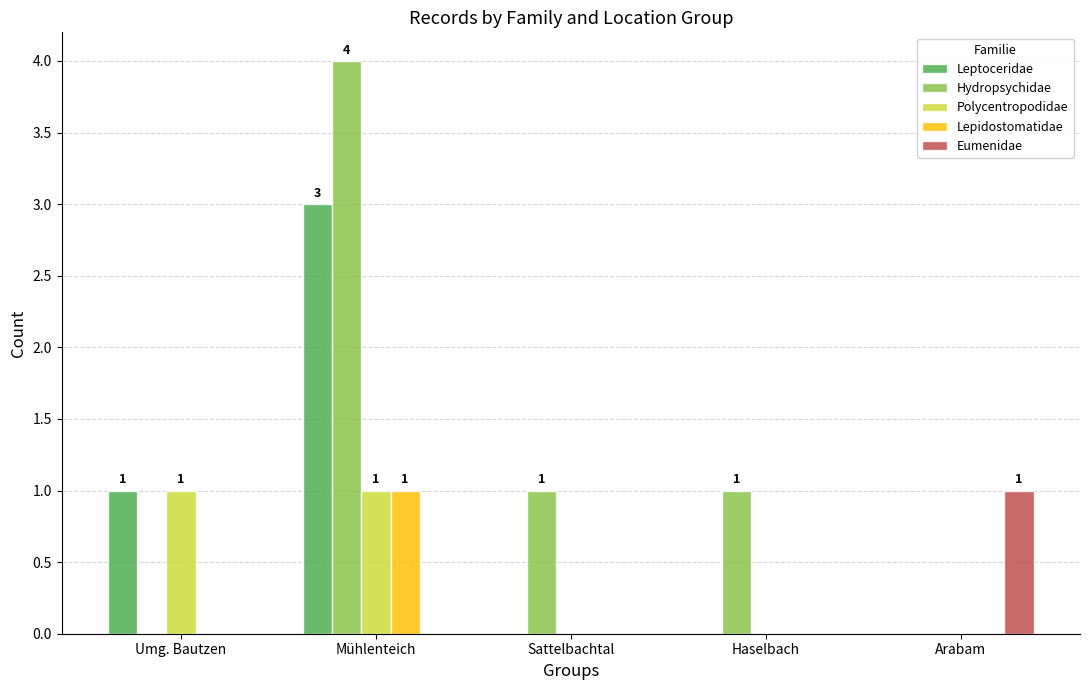

Which category has the highest value across all series?

Mühlenteich